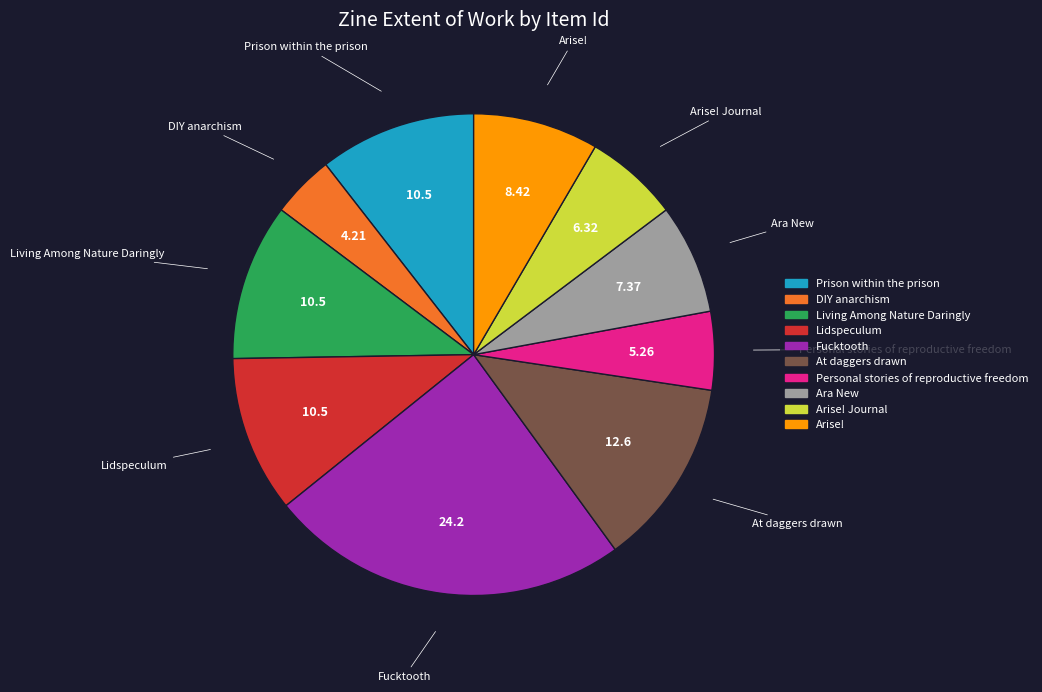

Is there any slice that represents more than half of the pie?

No